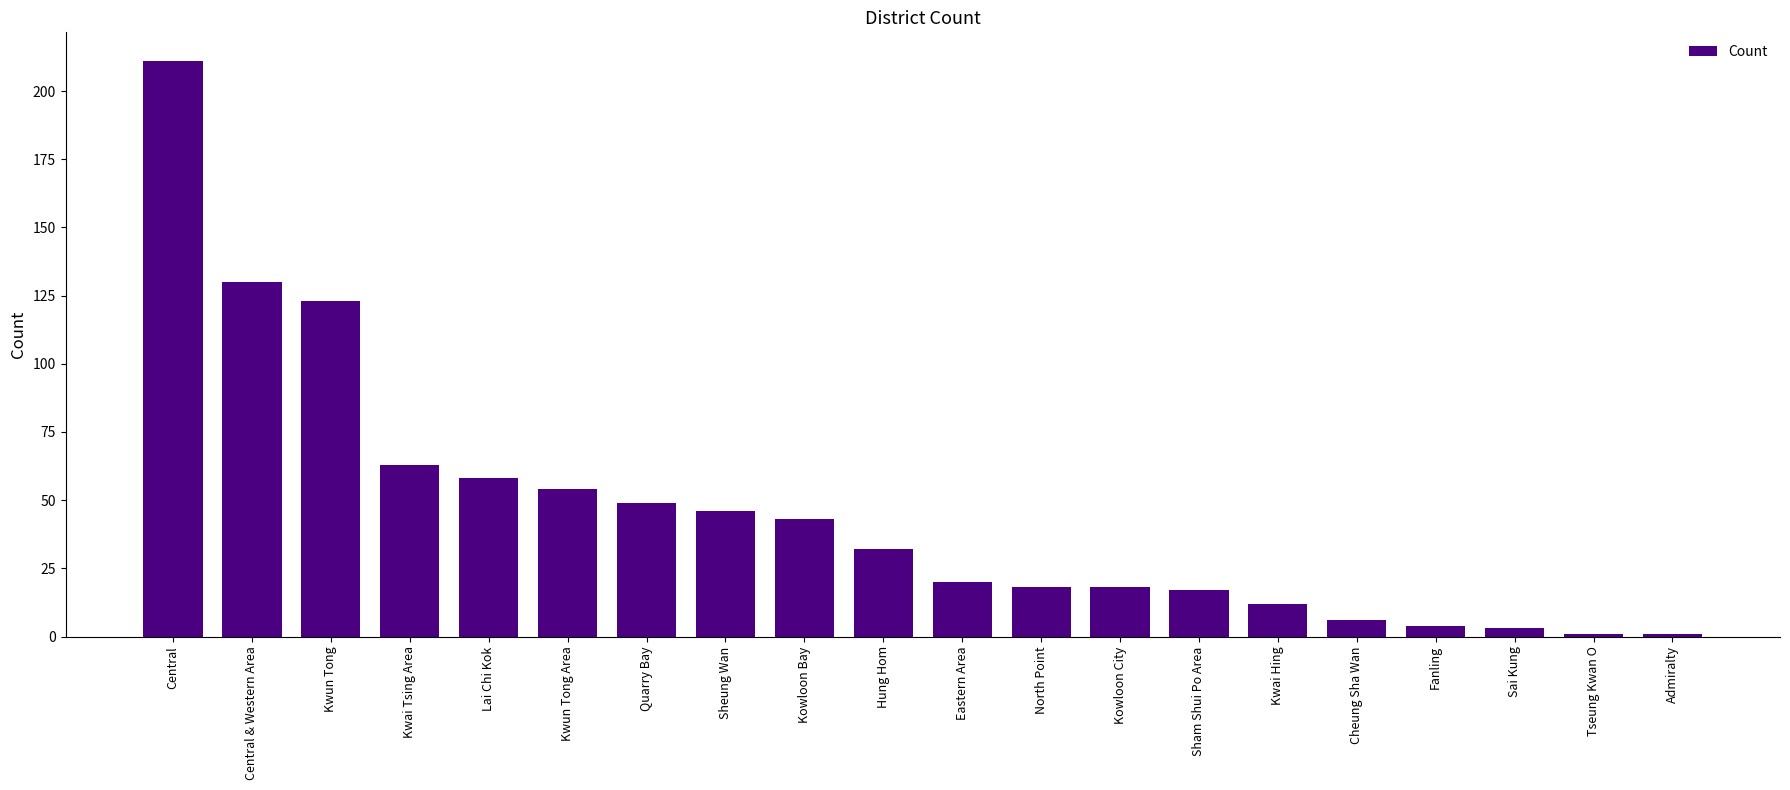

The chart shows a value of 1 at Admiralty. True or false?

True